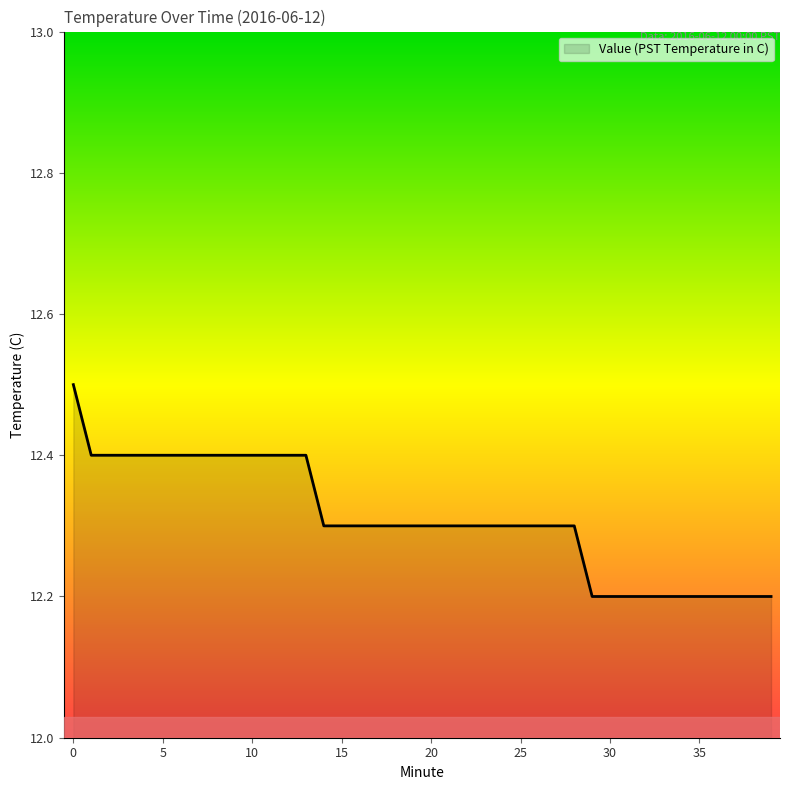

What is the smallest value displayed?

12.2